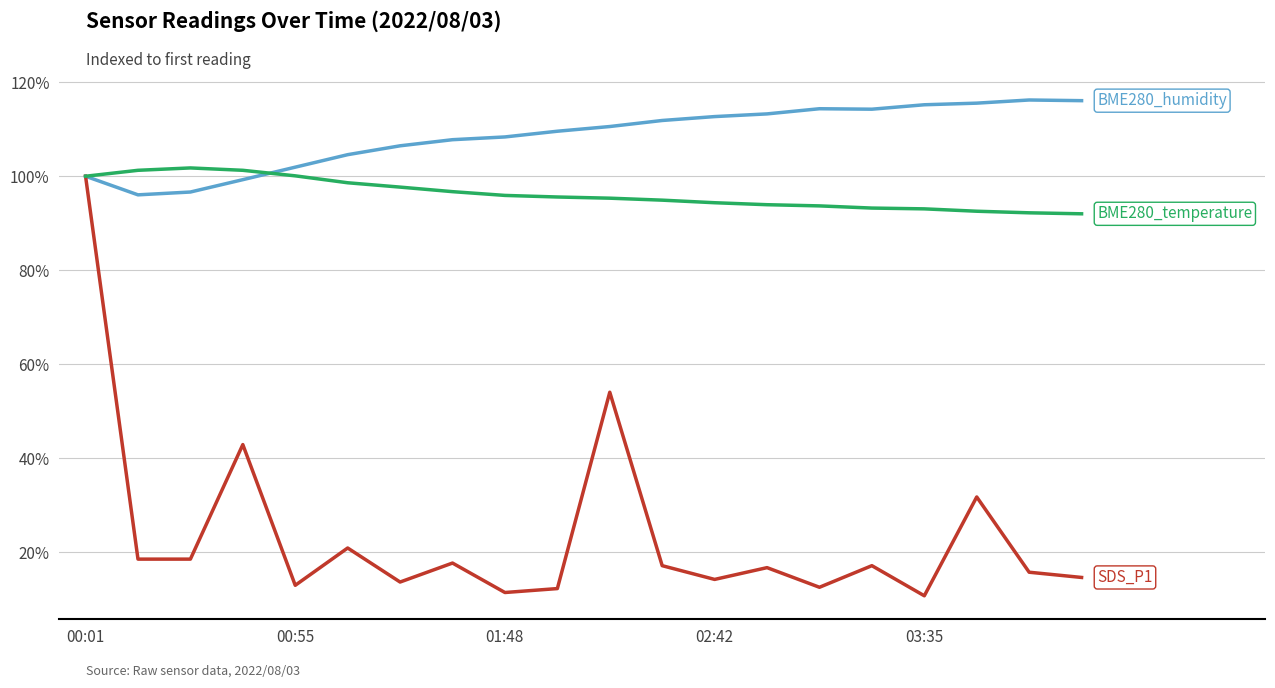

What is the smallest value displayed?

10.7